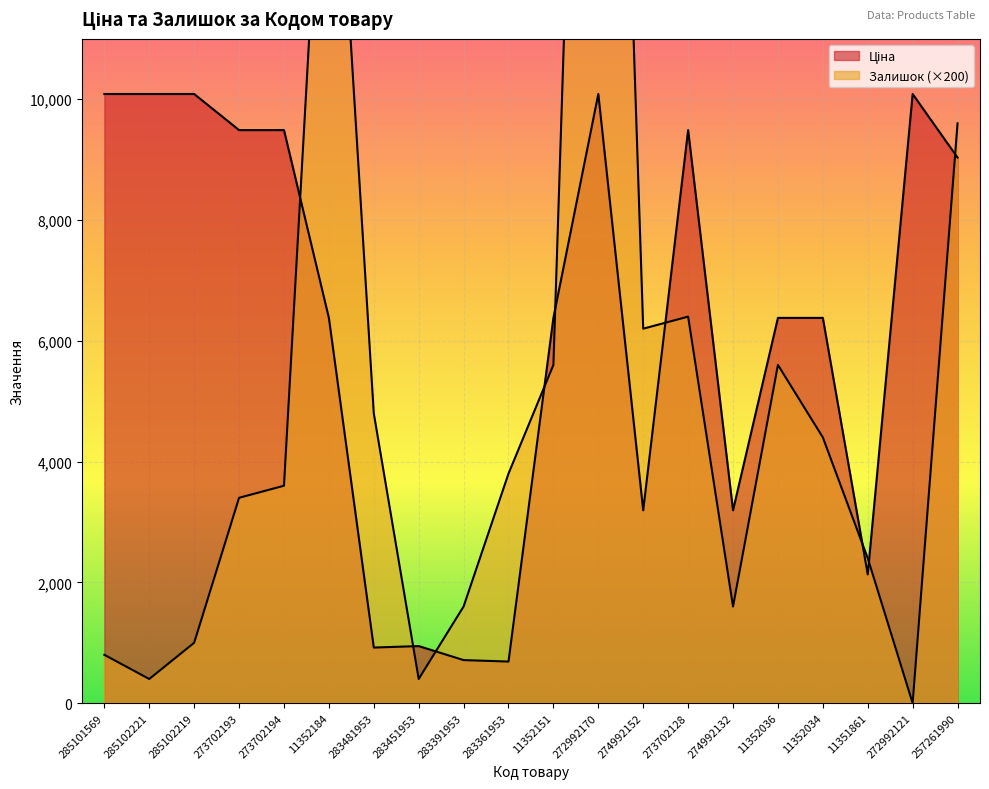

At 283391953, list the series in order from smallest to largest.

Ціна, Залишок